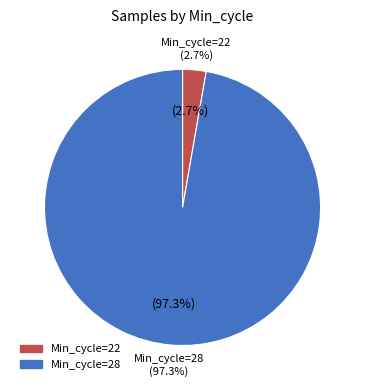

What is the largest slice in the pie chart?

28